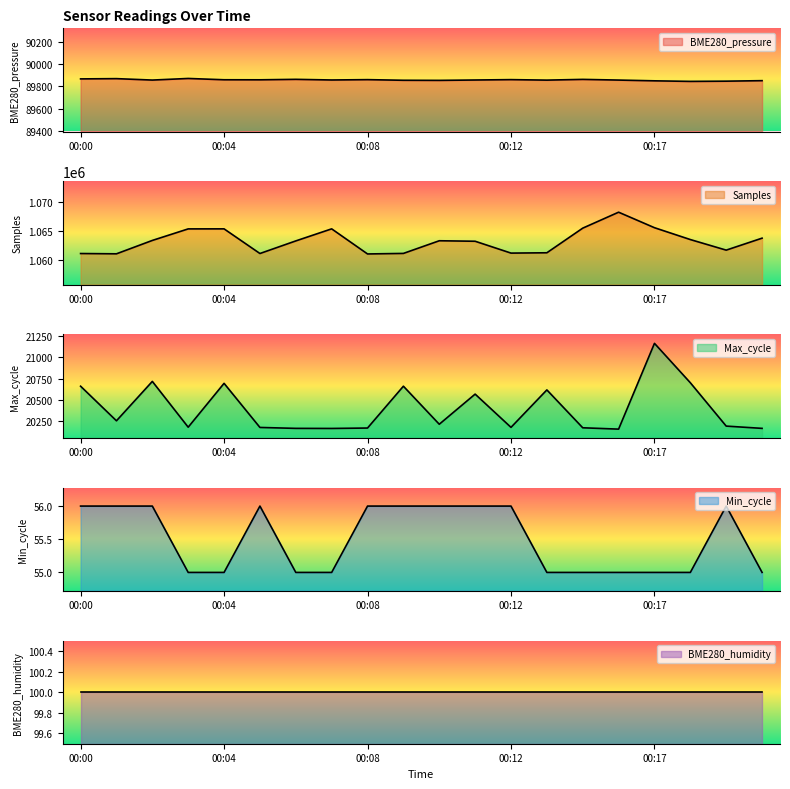

True or false: BME280_pressure and Samples cross at least once.

False